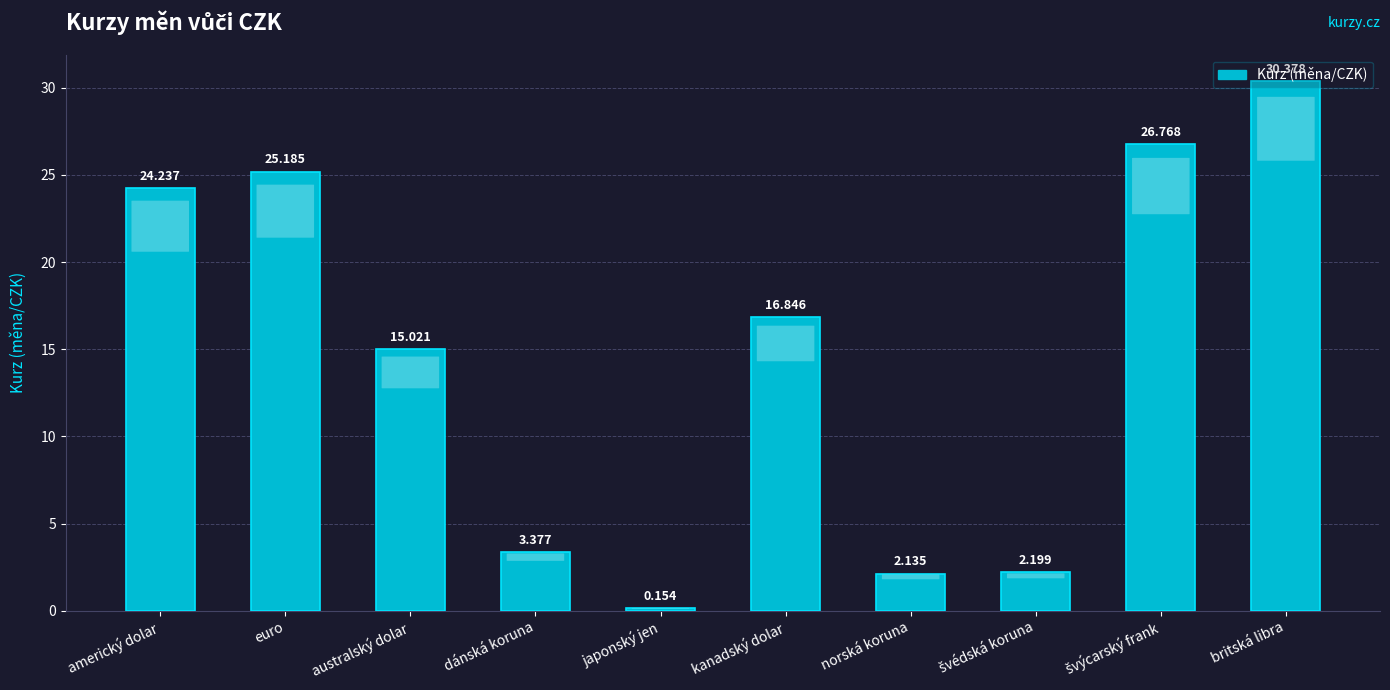

Count the number of values greater than 16.

5